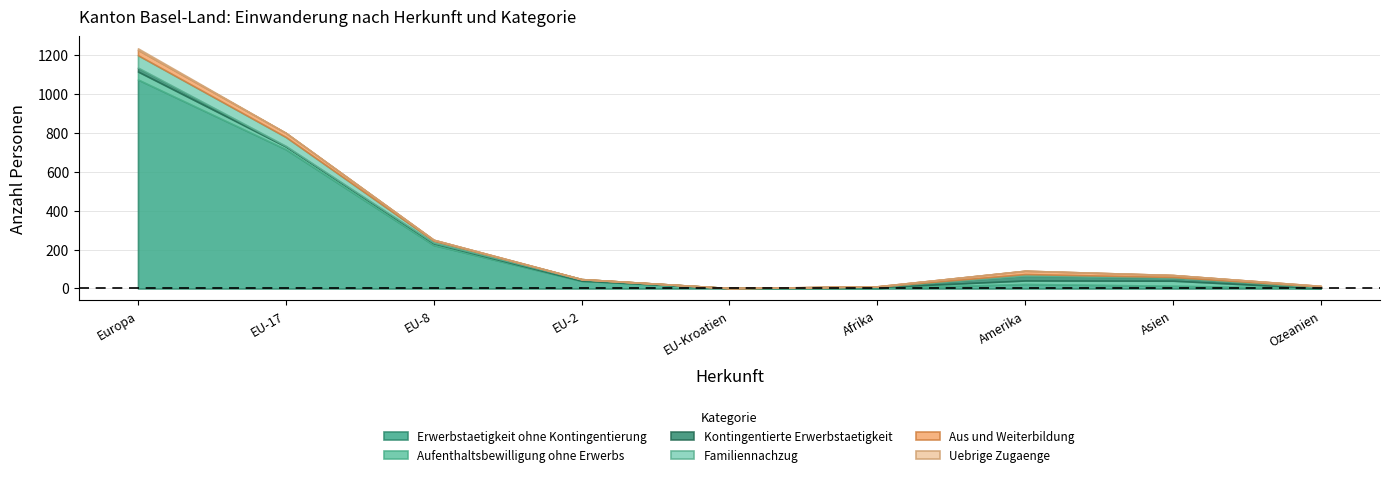

Between which two adjacent categories do Familiennachzug and Aufenthaltsbewilligung ohne Erwerbs first intersect?

Asien and Ozeanien